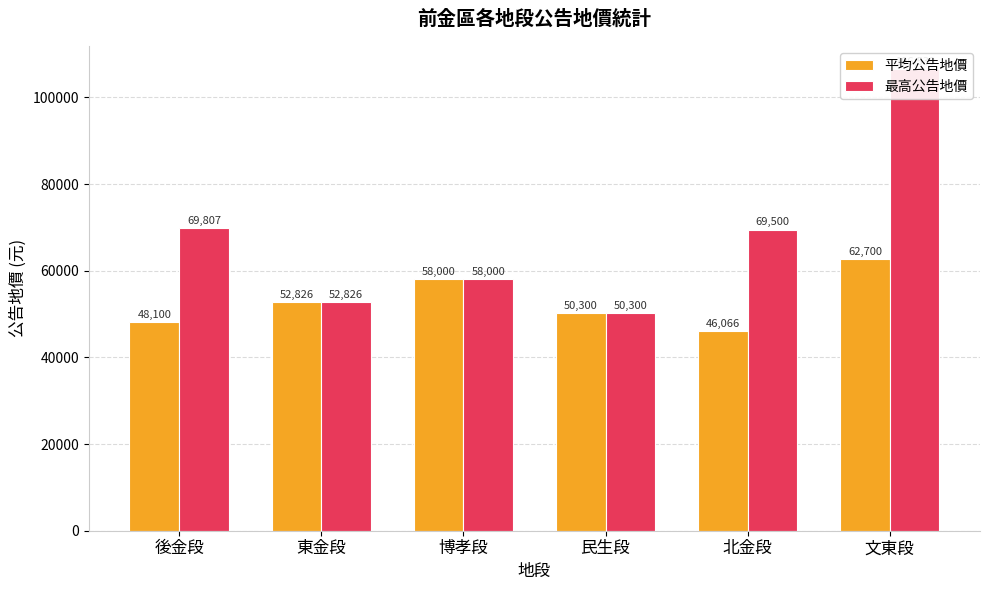

What is the value of the 最高公告地價 bar at the 2nd from the left?

52826